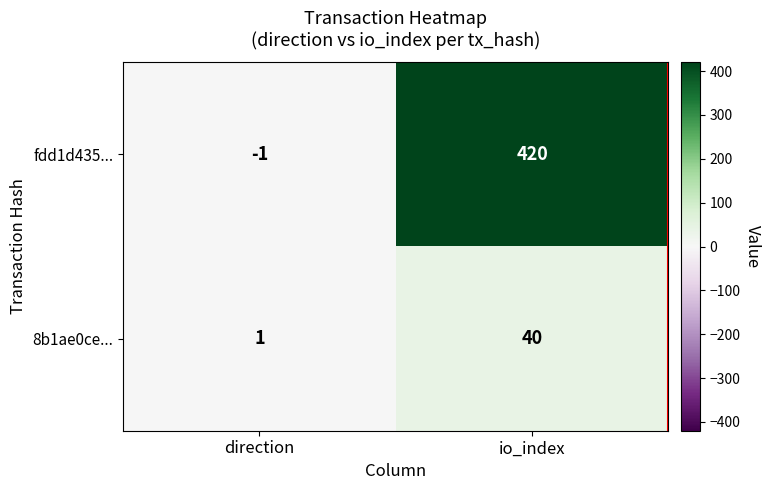

What is the minimum value shown in the chart?

-1